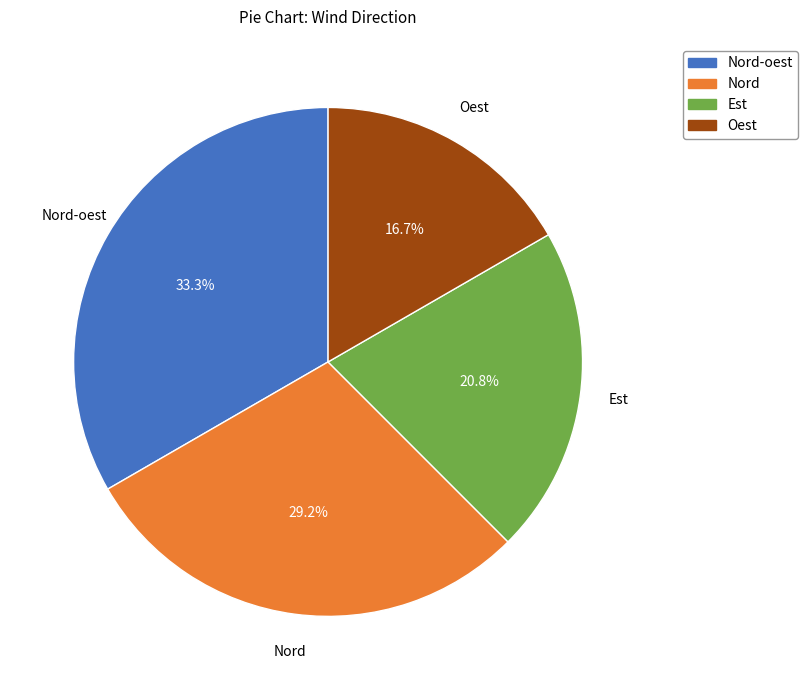

What percentage do Nord and Nord-oest together represent?

62.5%